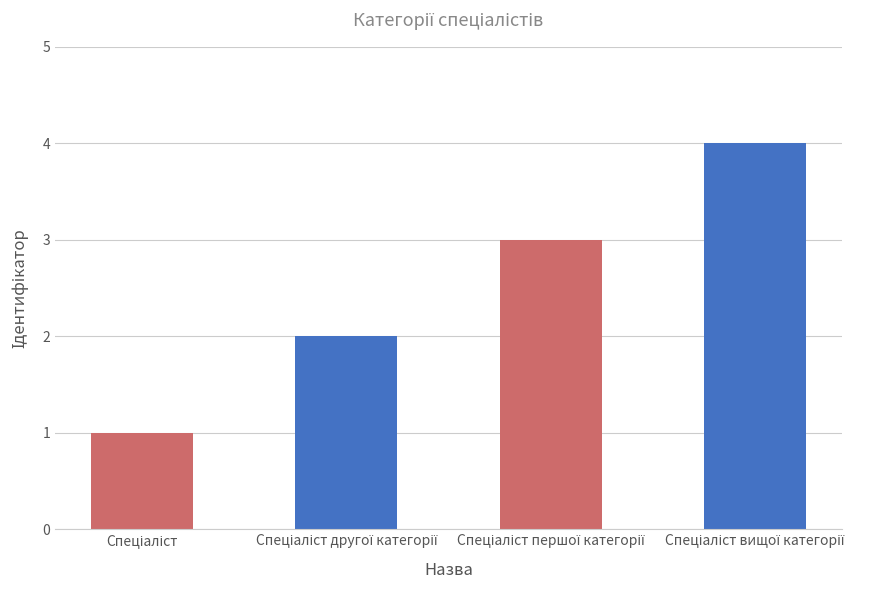

Reading left to right, extract all data points from this chart.

Спеціаліст=1	Спеціаліст другої категорії=2	Спеціаліст першої категорії=3	Спеціаліст вищої категорії=4